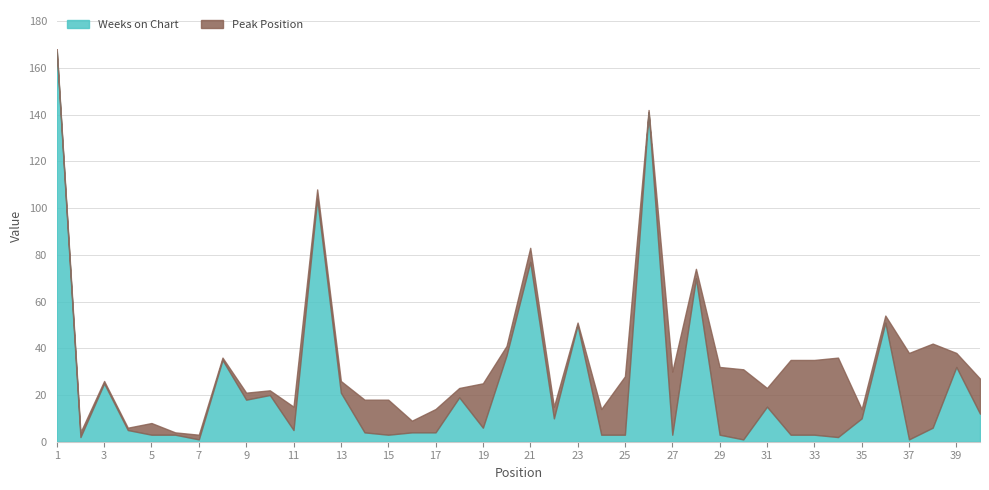

Between 4 and 40, which series saw the biggest shift?

Peak Position